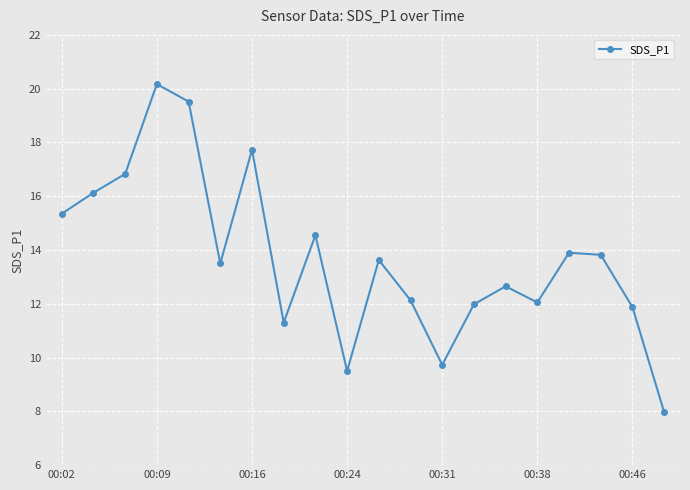

What is the value of the 13th point from the left?

9.7